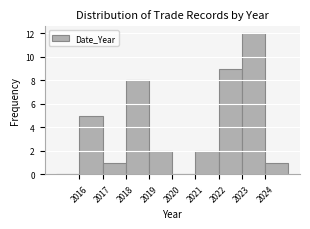

Reading left to right, transcribe this chart: for each bar, give the range it covers on the x-axis and its height. The values are not printed on the chart, so give them approximately, as read against the axis.

2015 to 2016: 0
2016 to 2017: 5
2017 to 2018: 1
2018 to 2019: 8
2019 to 2020: 2
2020 to 2021: 0
2021 to 2022: 2
2022 to 2023: 9
2023 to 2024: 12
2024 to 2025: 1